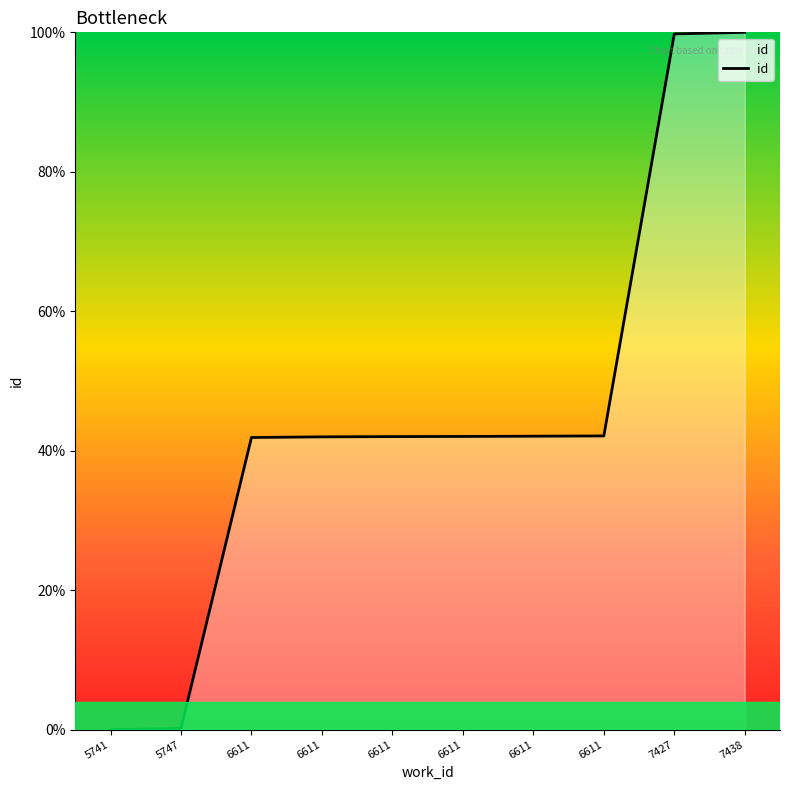

Where is the data nearest to the value 50?

6611